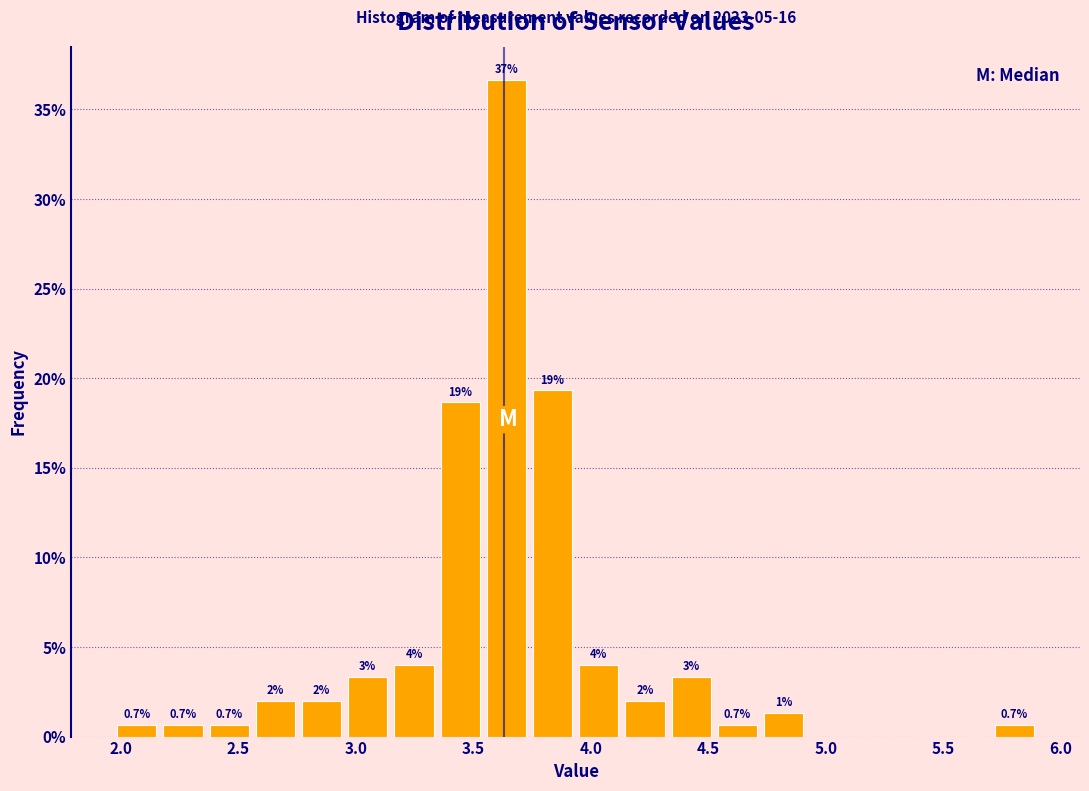

Around what value on the x-axis is the tallest bar? Give the approximate position of its centre, as read against the axis.

3.65